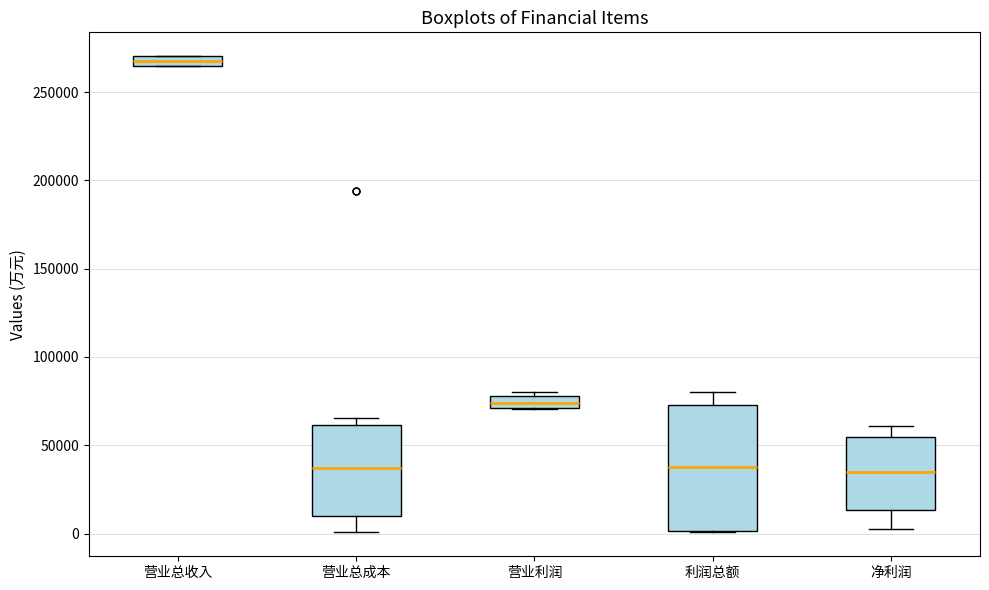

Which box's median line is the highest?

营业总收入